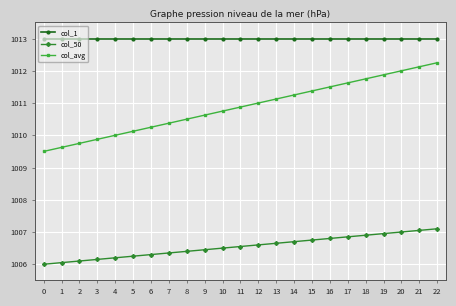

Which series has the largest range (max minus min)?

col_avg